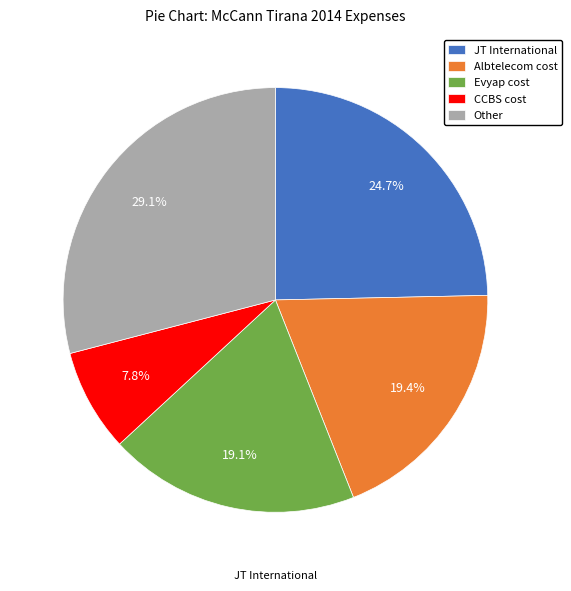

Which has a higher value, Evyap cost or CCBS cost?

Evyap cost